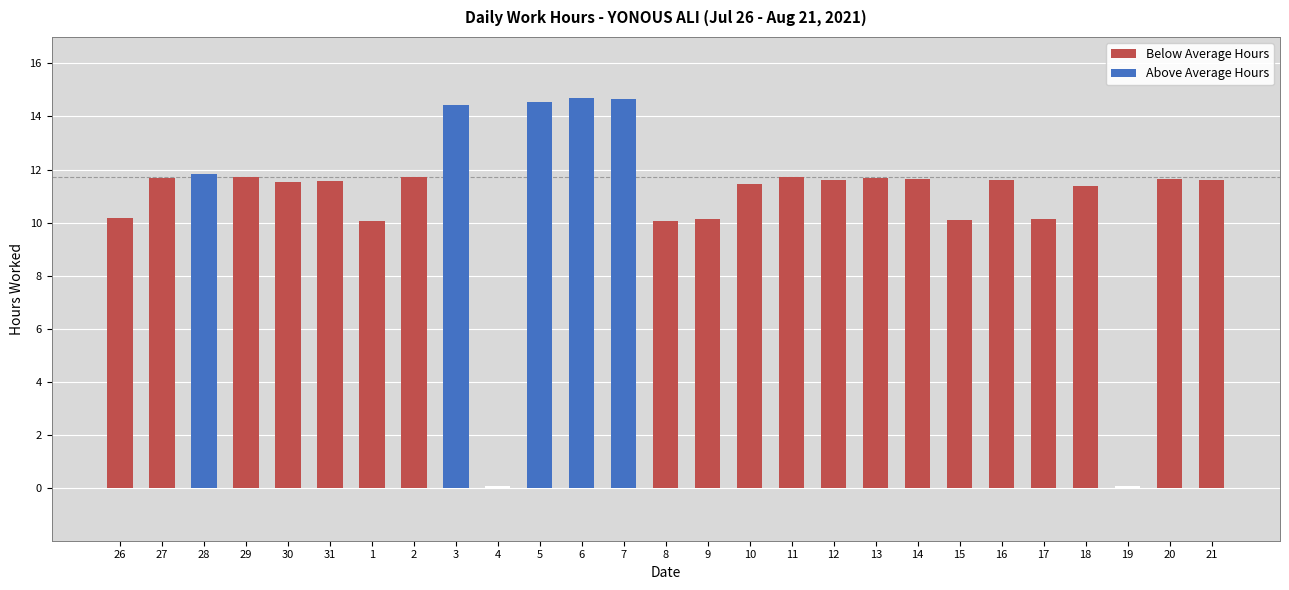

Are the bars horizontal?

No